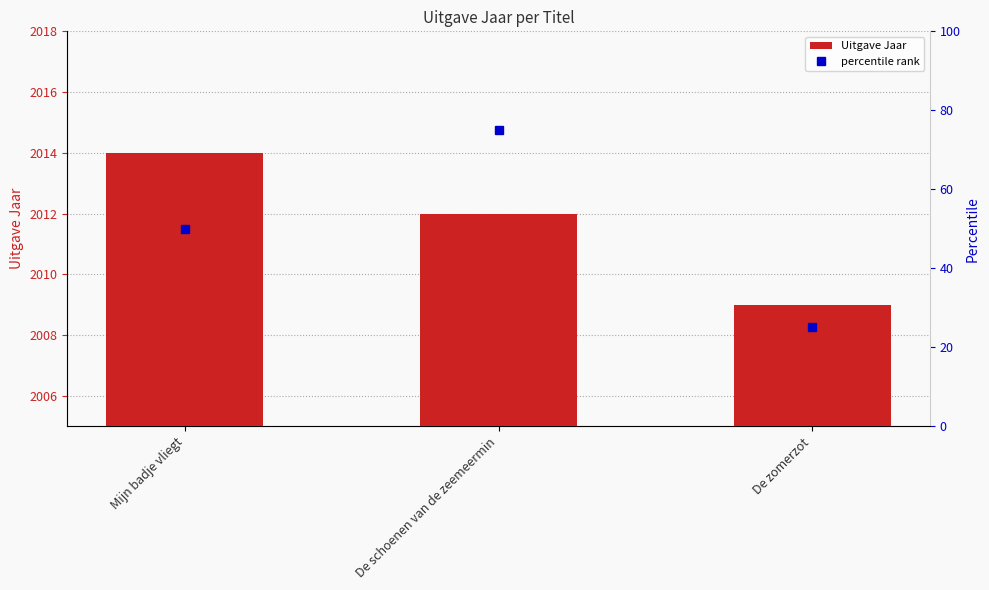

Which series has the largest range (max minus min)?

percentile rank